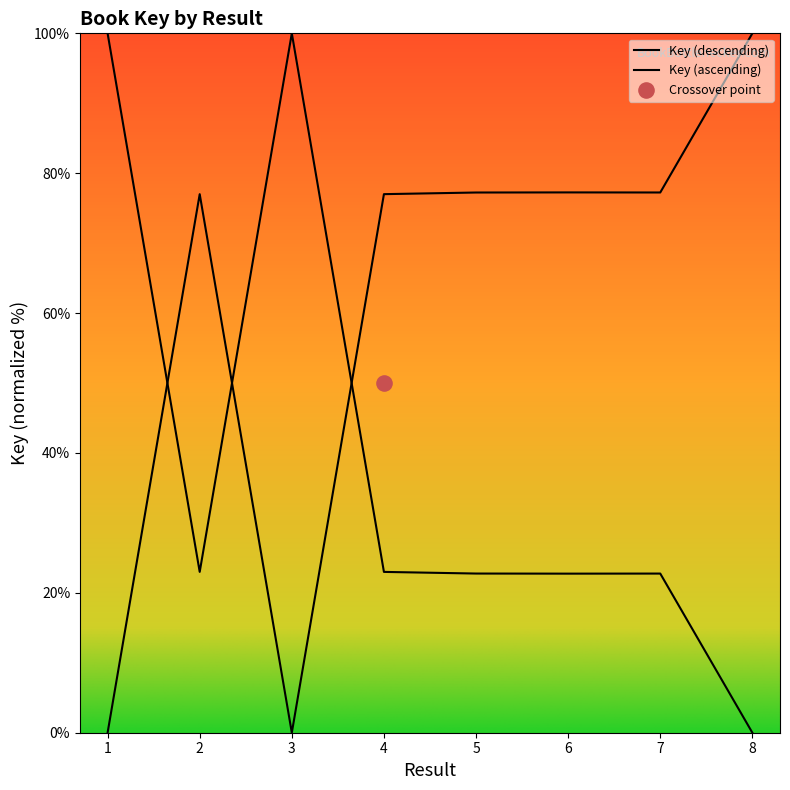

What is the change in value from 3 to 4?

-77.0